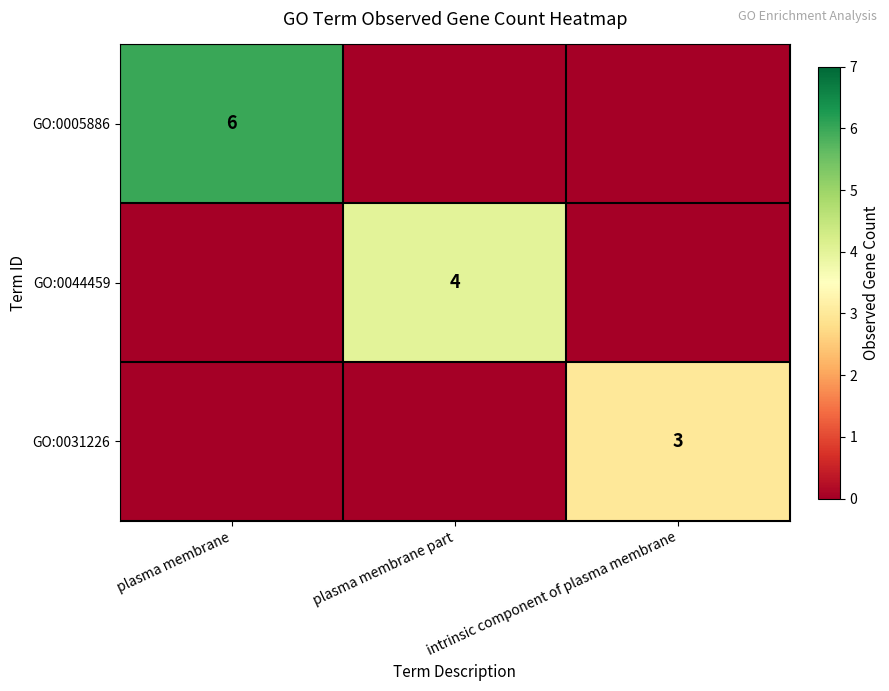

The GO:0005886 series shows 2 at plasma membrane. True or false?

False